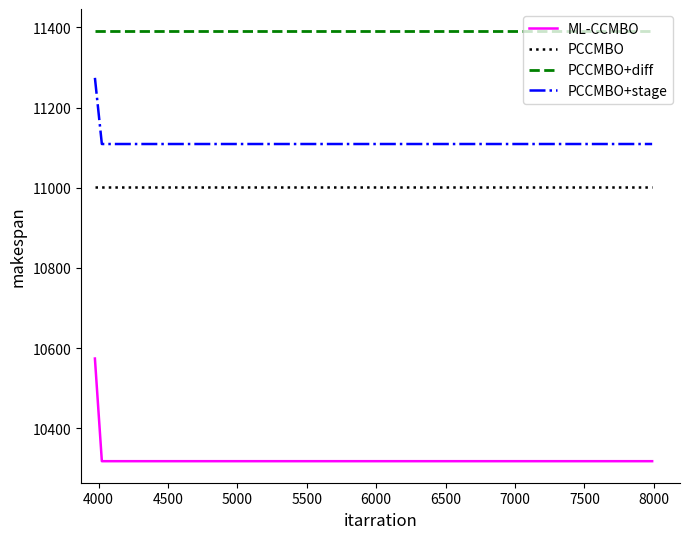

True or false: PCCMBO+stage has more than 1 points higher than both neighbors.

False